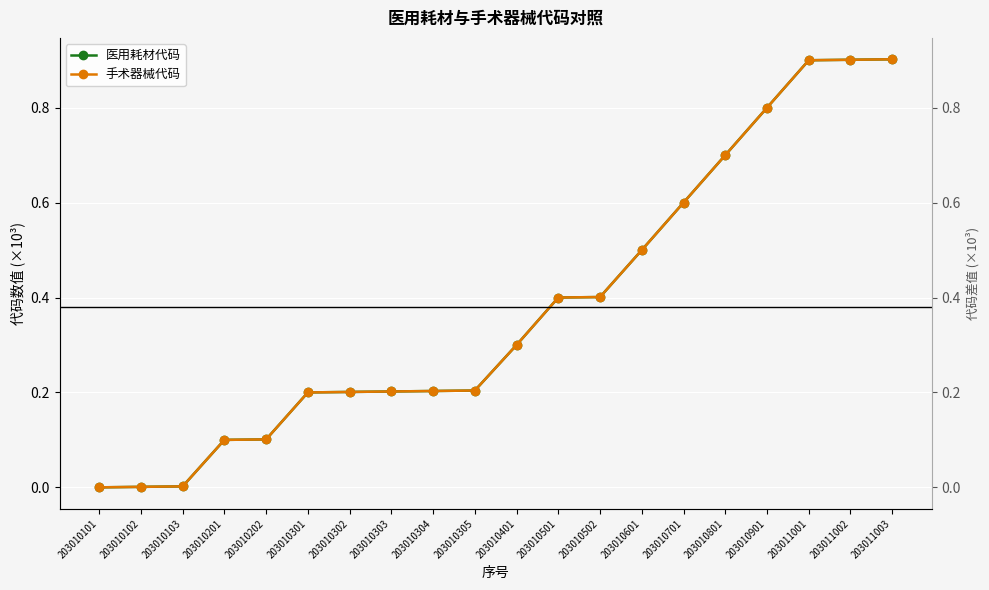

Rank the series by their maximum value, from highest to lowest.

医用耗材代码, 手术器械代码